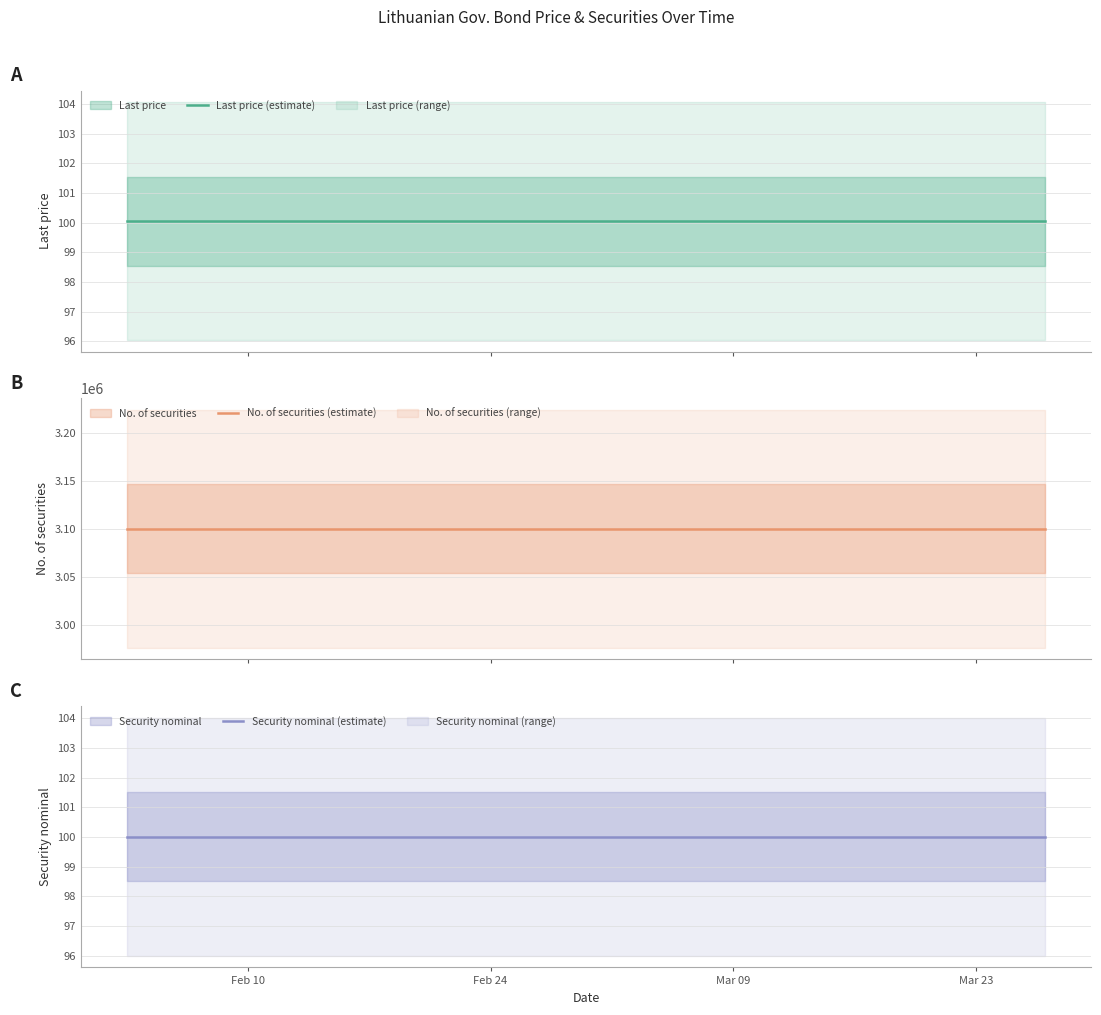

The Security nominal (estimate) series shows 67.7 at Feb 24. True or false?

False